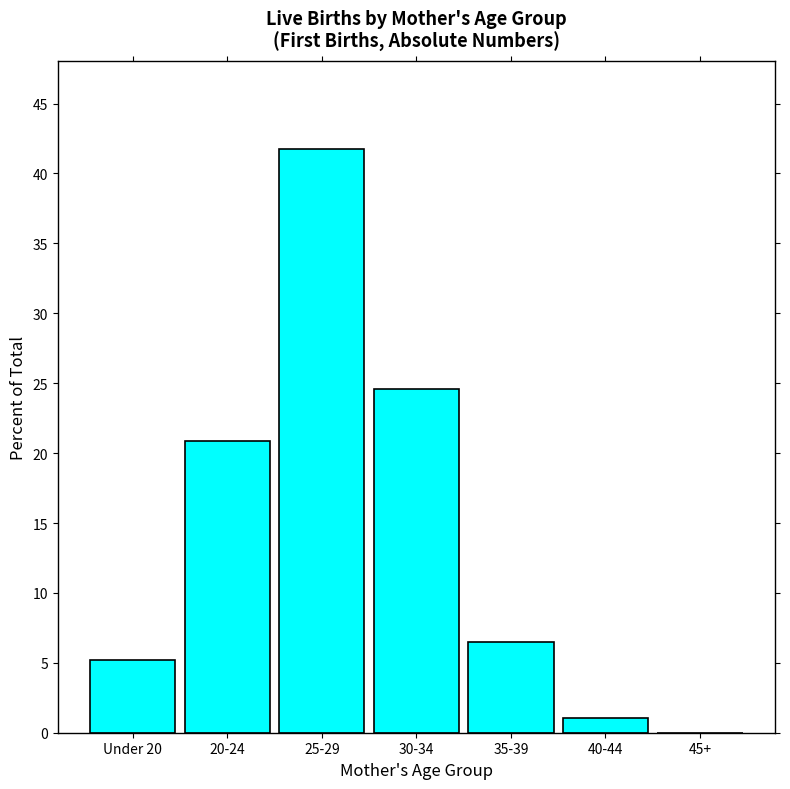

What is the greatest value displayed?

41.8